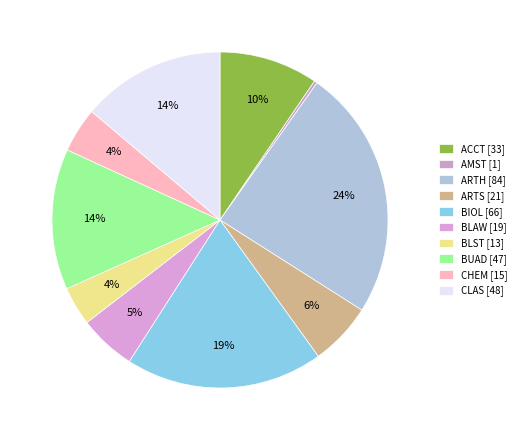

How many segments does this pie chart have?

10